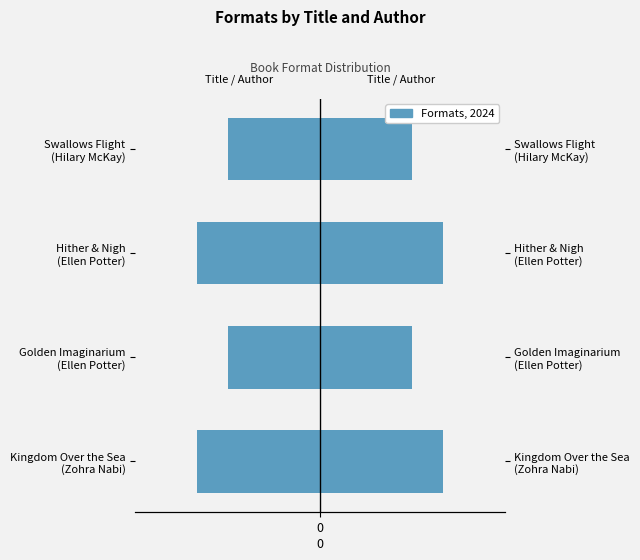

The value at Hither & Nigh (Ellen Potter) is -4. True or false?

True